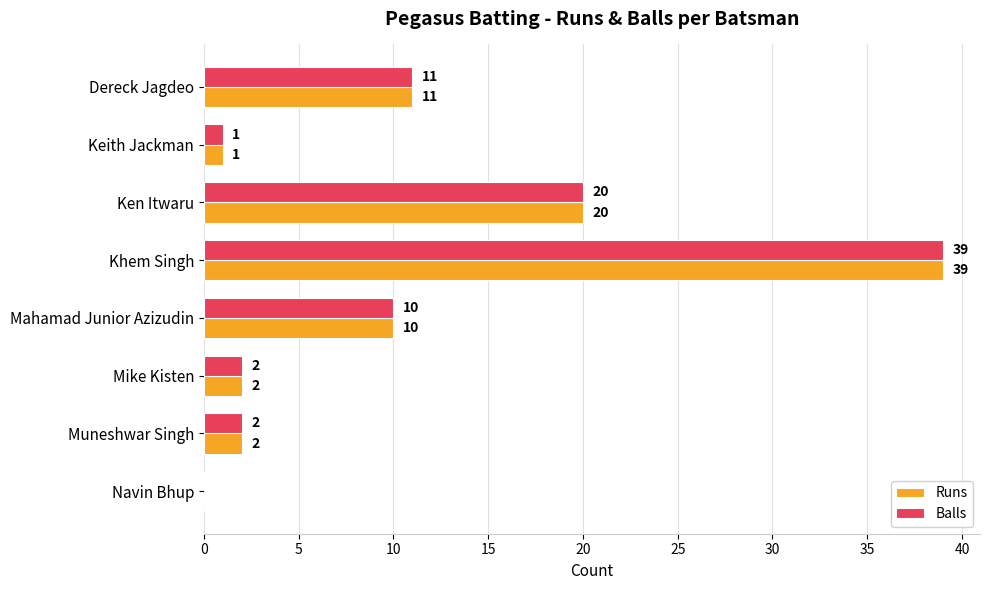

What is the sum of the Balls values at Khem Singh and Keith Jackman?

40